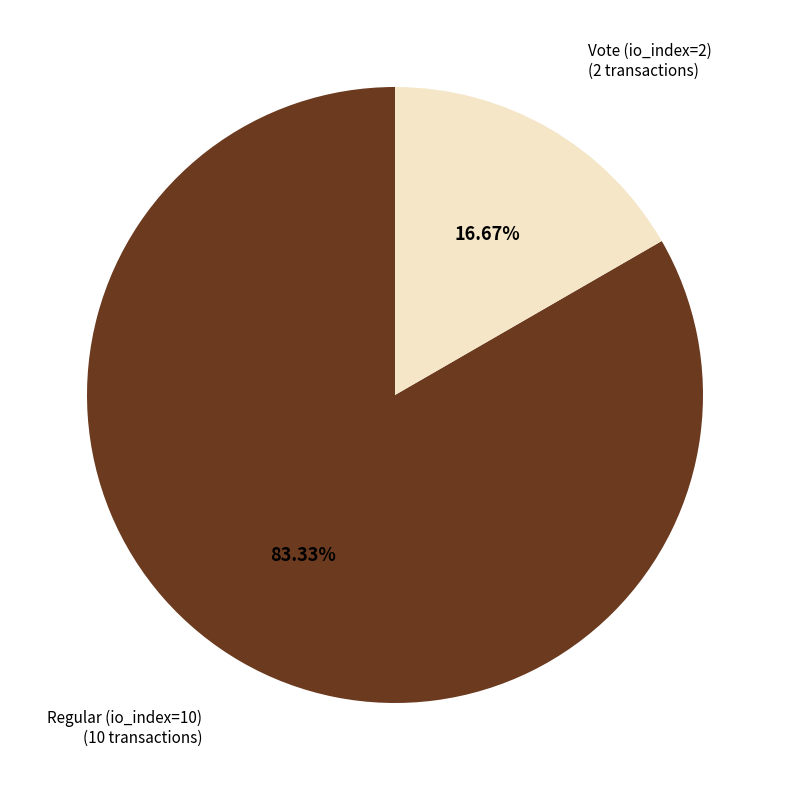

Between Regular (io_index=10) and Vote (io_index=2), which is larger?

Regular (io_index=10)